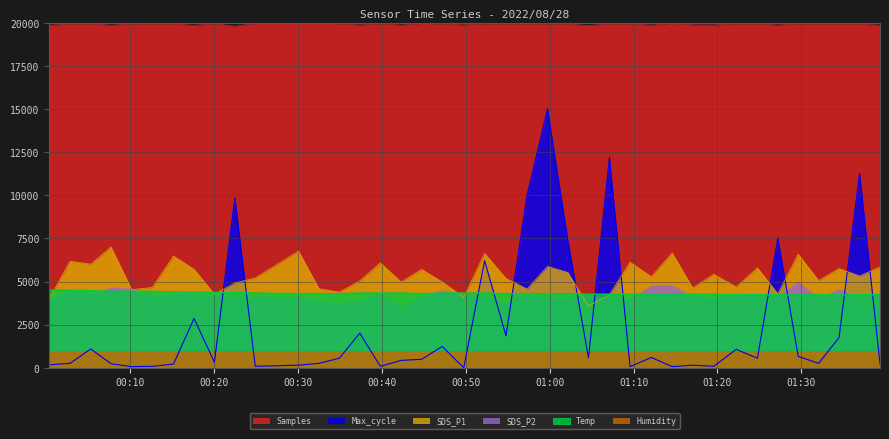

Between 2022/08/28 01:34:30 and 2022/08/28 00:10:10, which is larger?

2022/08/28 00:10:10